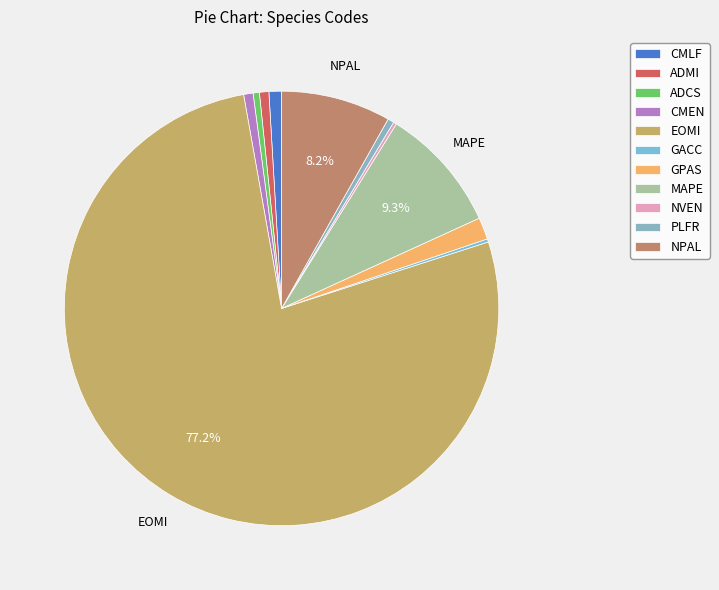

To the nearest percent, what is the difference between the largest and smallest slice percentages?

77%